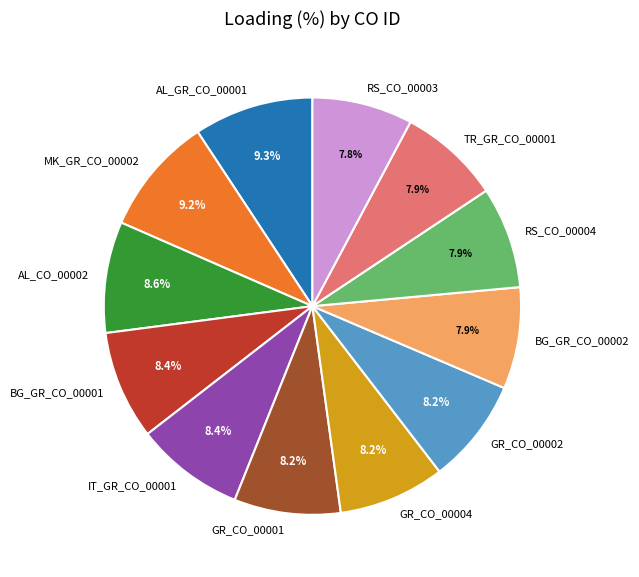

Does any single category account for the majority?

No